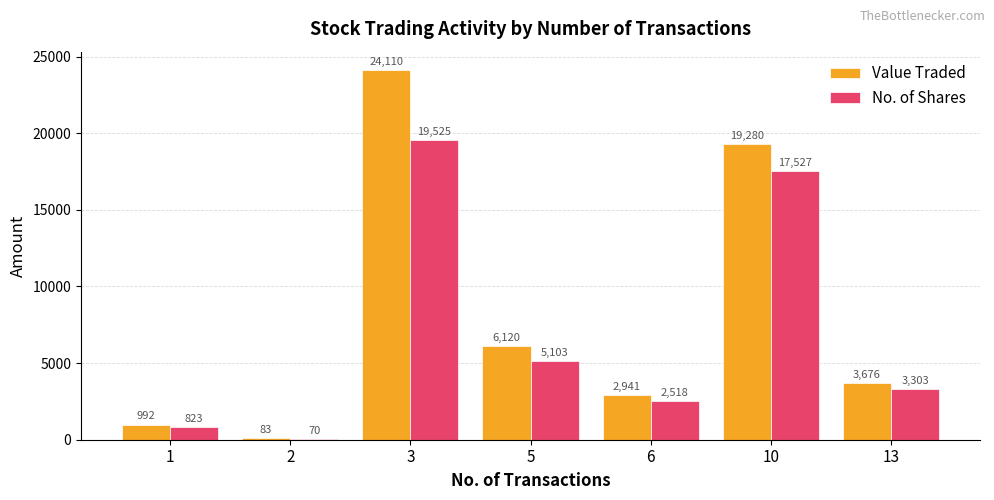

What is the sum of all No. of Shares values?

48869